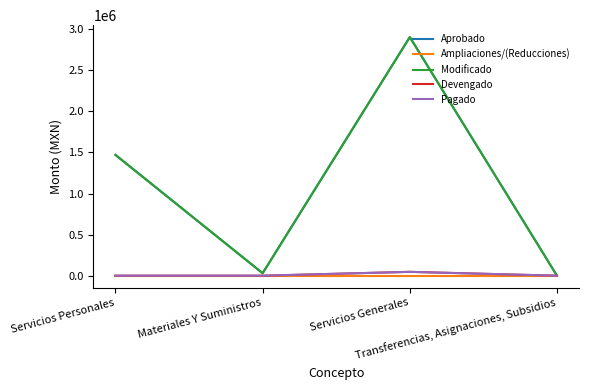

Reading right to left, what are all the values shown in this chart?

Aprobado: Transferencias, Asignaciones, Subsidios=0.0	Servicios Generales=2903907.1	Materiales Y Suministros=30000.0	Servicios Personales=1469873.4
Ampliaciones/(Reducciones): Transferencias, Asignaciones, Subsidios=0.0	Servicios Generales=0.0	Materiales Y Suministros=0.0	Servicios Personales=0.0
Modificado: Transferencias, Asignaciones, Subsidios=0.0	Servicios Generales=2903907.1	Materiales Y Suministros=30000.0	Servicios Personales=1469873.4
Devengado: Transferencias, Asignaciones, Subsidios=0.0	Servicios Generales=46736.0	Materiales Y Suministros=0.0	Servicios Personales=0.0
Pagado: Transferencias, Asignaciones, Subsidios=0.0	Servicios Generales=46736.0	Materiales Y Suministros=0.0	Servicios Personales=0.0